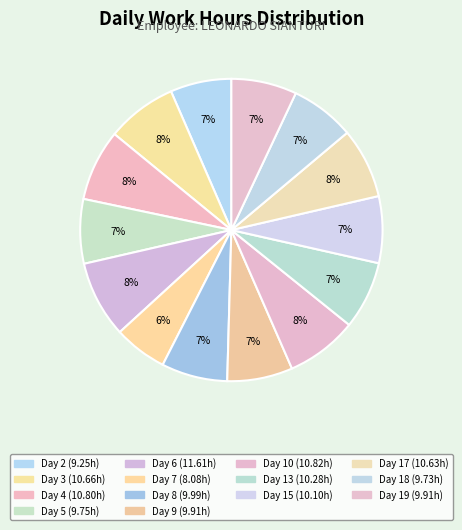

To the nearest percent, what is the combined percentage of Day 9 and Day 8?

14%